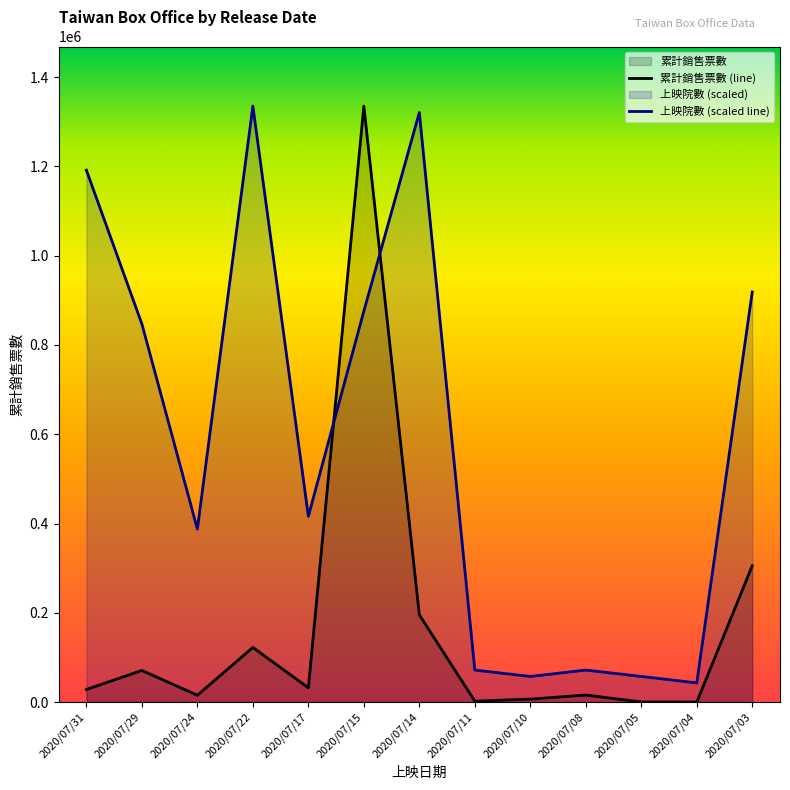

Is the value of 累計銷售票數 at 2020/07/10 greater than the value of 上映院數 at 2020/07/15?

No